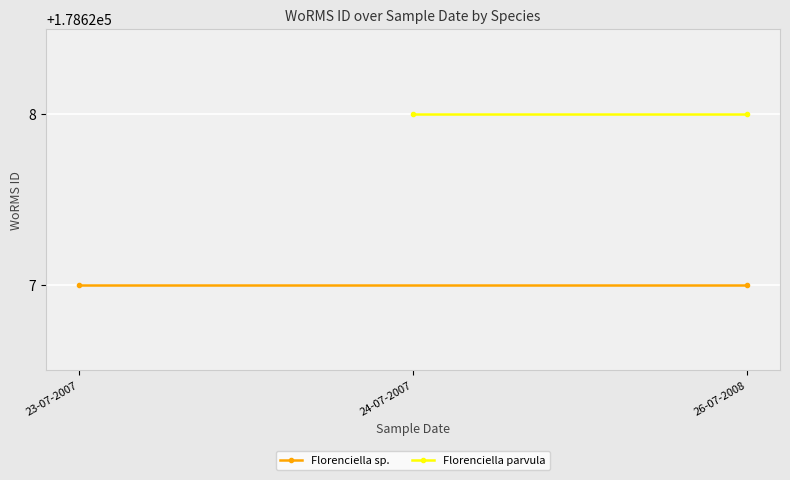

The Florenciella sp. series shows 178627 at 23-07-2007. True or false?

True